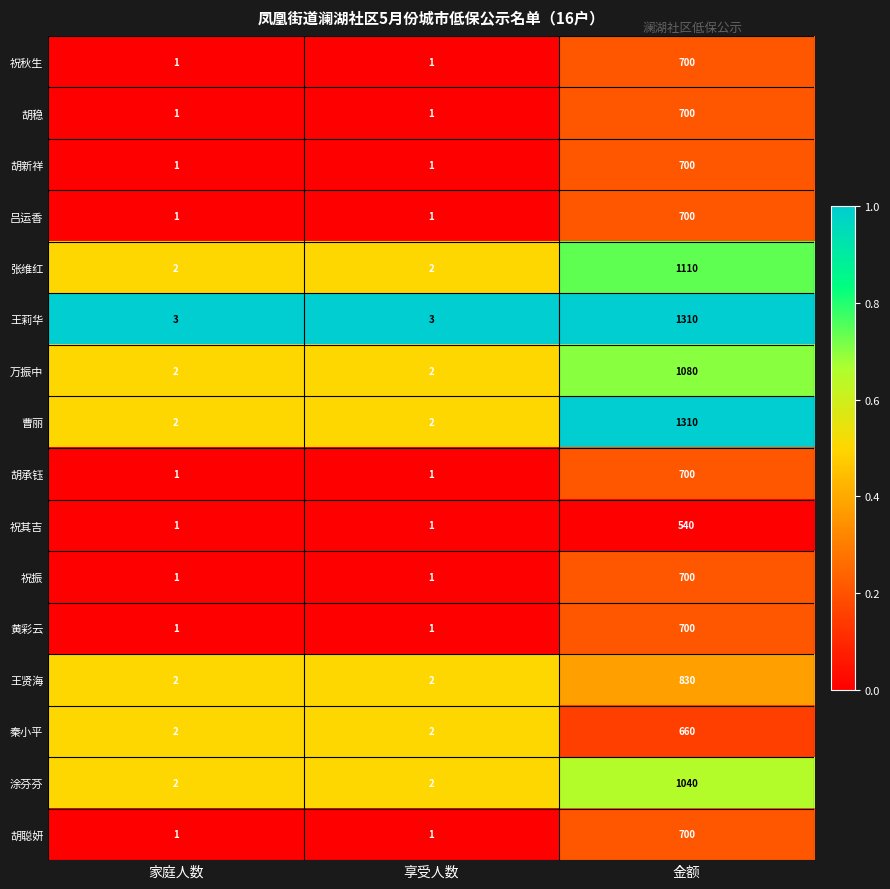

Which series has the largest range (max minus min)?

曹丽